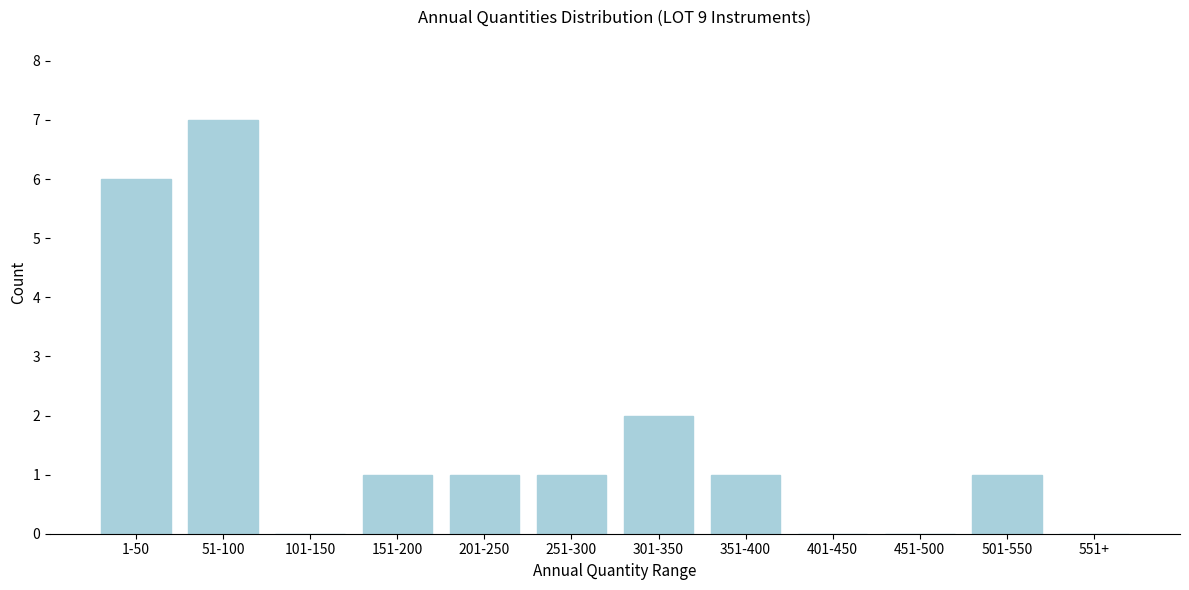

Reading left to right, what are all the values shown in this chart?

1-50=6	51-100=7	101-150=0	151-200=1	201-250=1	251-300=1	301-350=2	351-400=1	401-450=0	451-500=0	501-550=1	551+=0